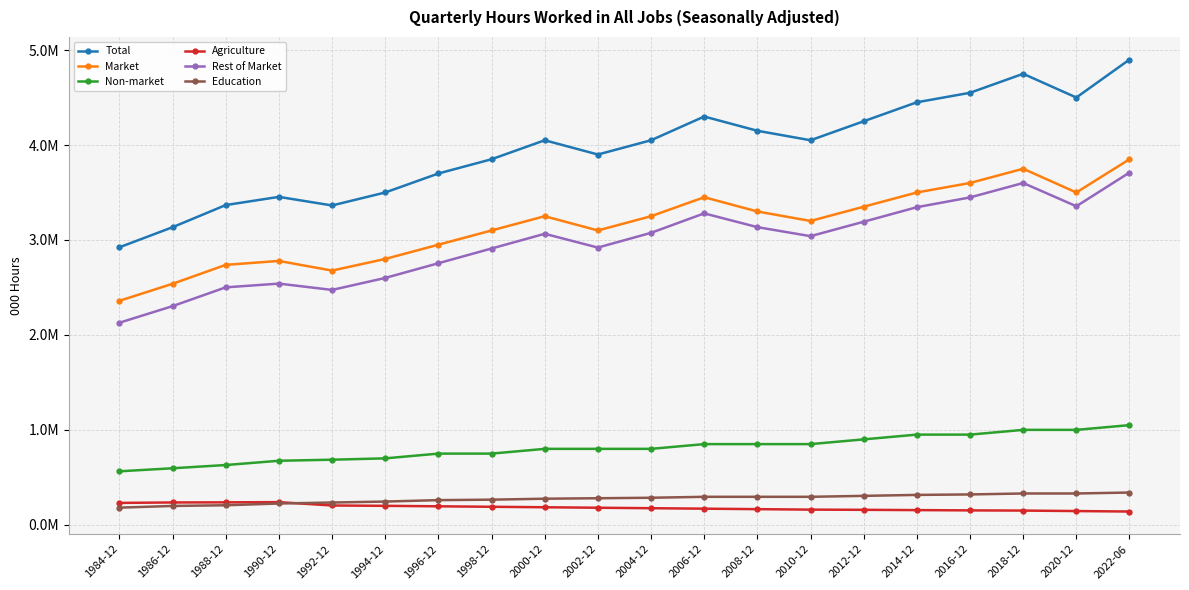

Does the chart have visible grid lines?

Yes